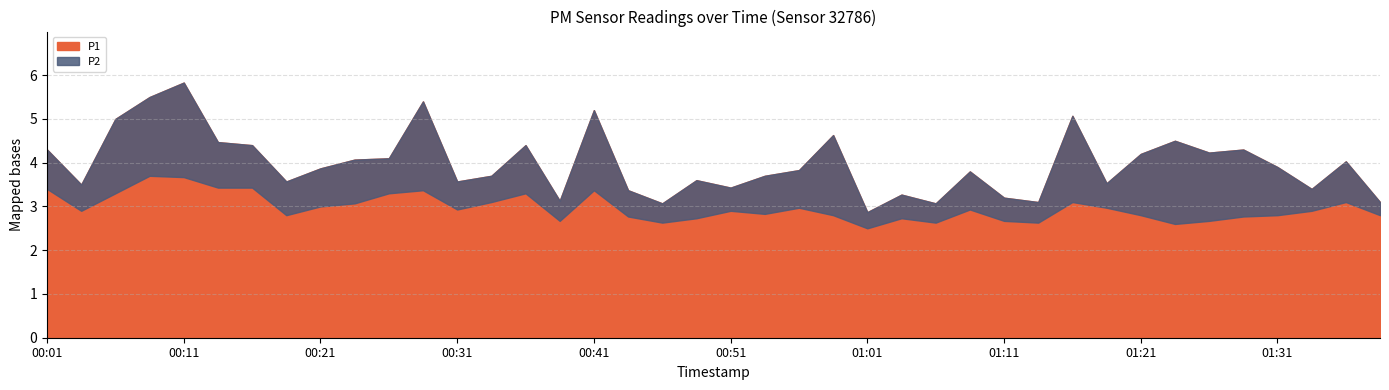

Is the value of P1 at 01:26 greater than the value of P2 at 00:59?

Yes